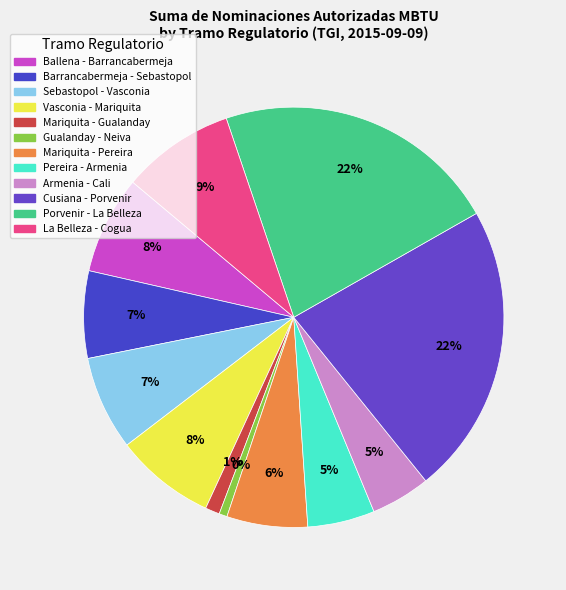

What percentage is the Cusiana - Porvenir slice, to the nearest percent?

22%